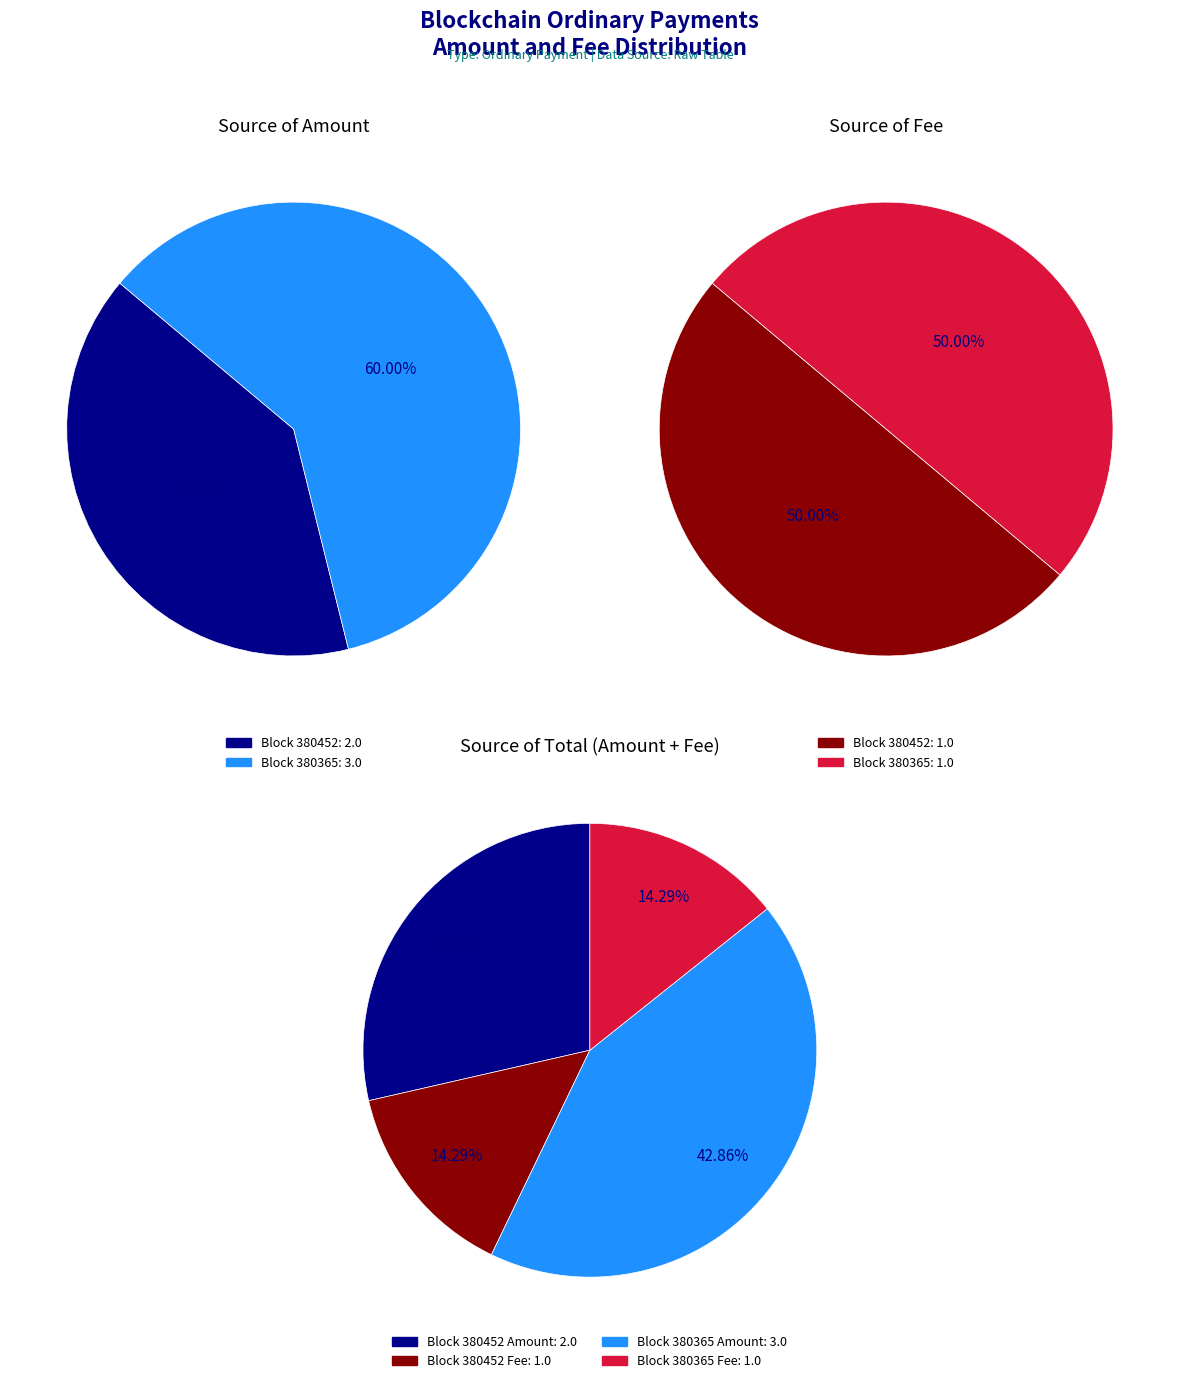

True or false: 380365 accounts for 63% of the total.

False